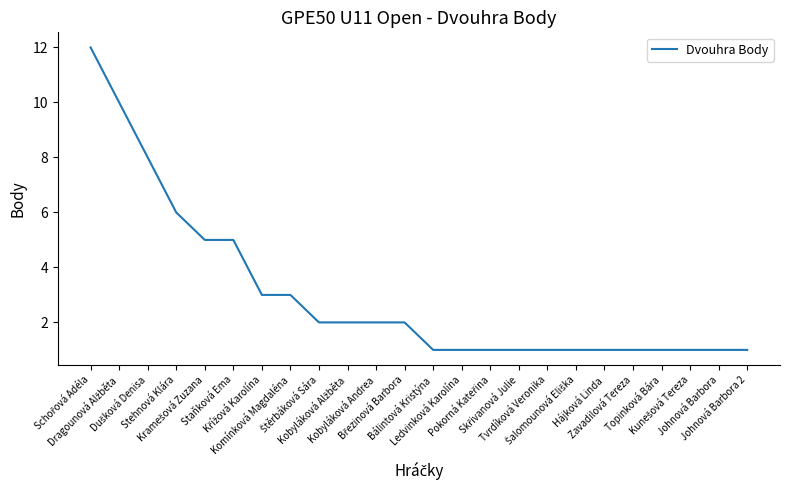

What is the greatest value displayed?

12